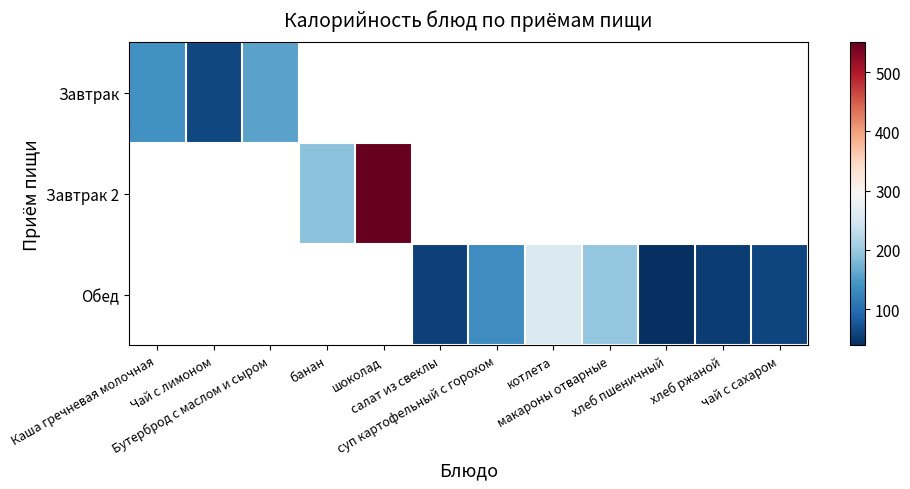

Is the value of Обед at Чай с лимоном greater than the value of Завтрак 2 at банан?

No